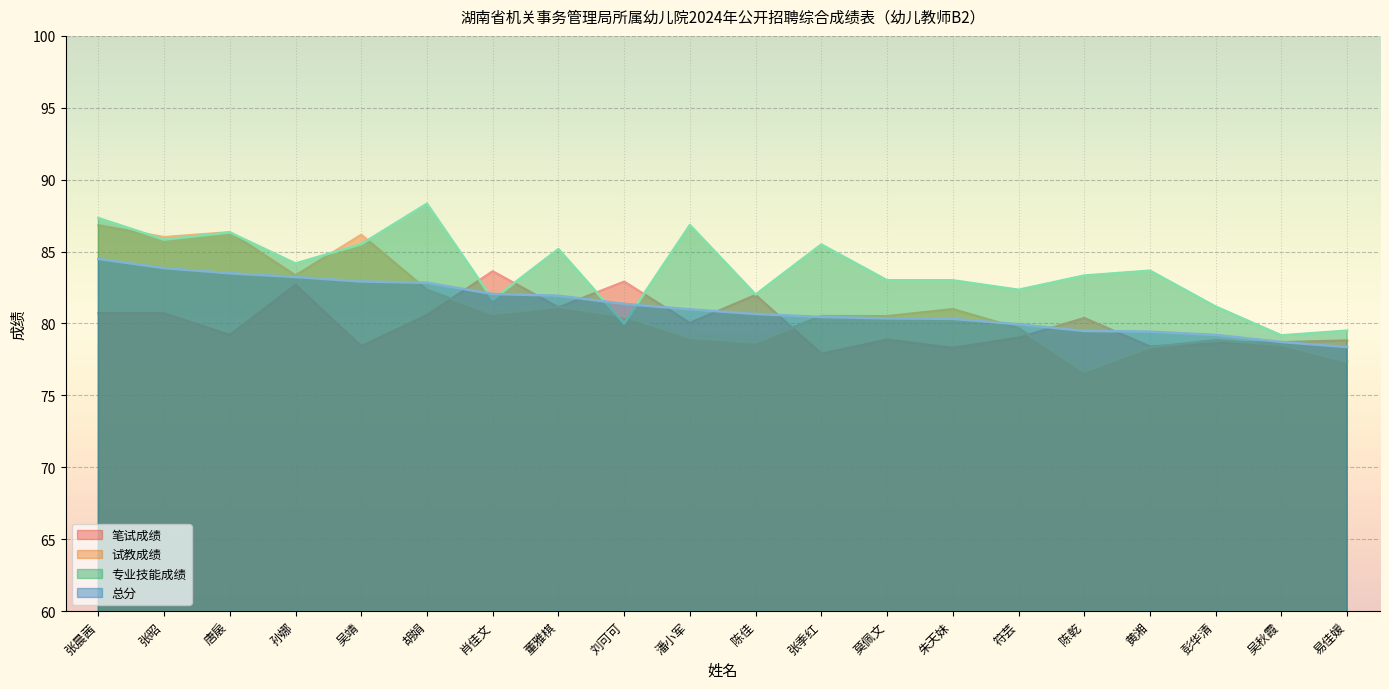

At which label is 专业技能成绩 closest to 83?

莫佩文